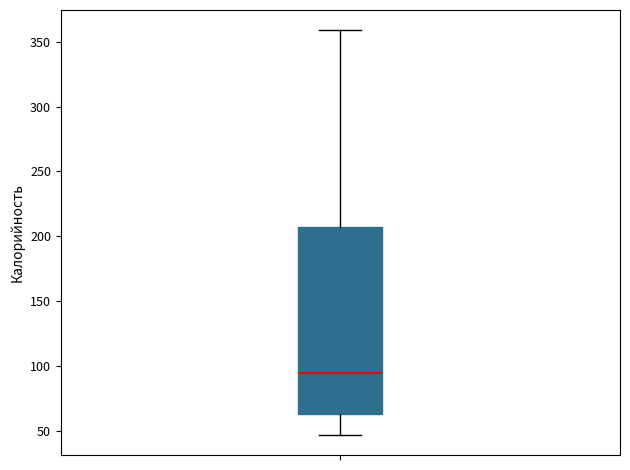

Where does the lower whisker of the box end on the y-axis? The values are not printed on the chart, so give them approximately, as read against the axis.

45